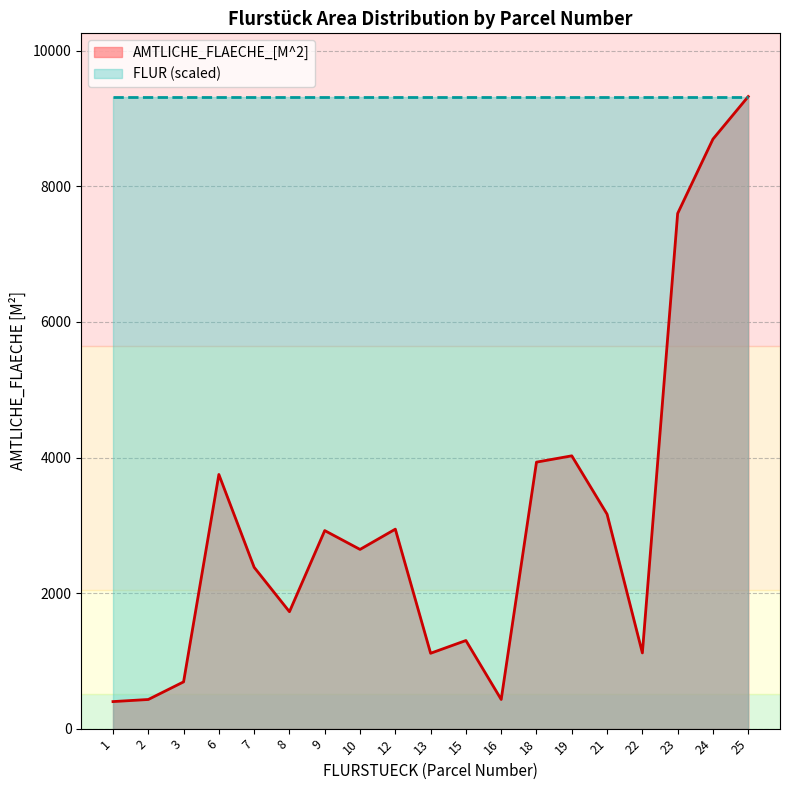

How many lines are shown in the chart?

2